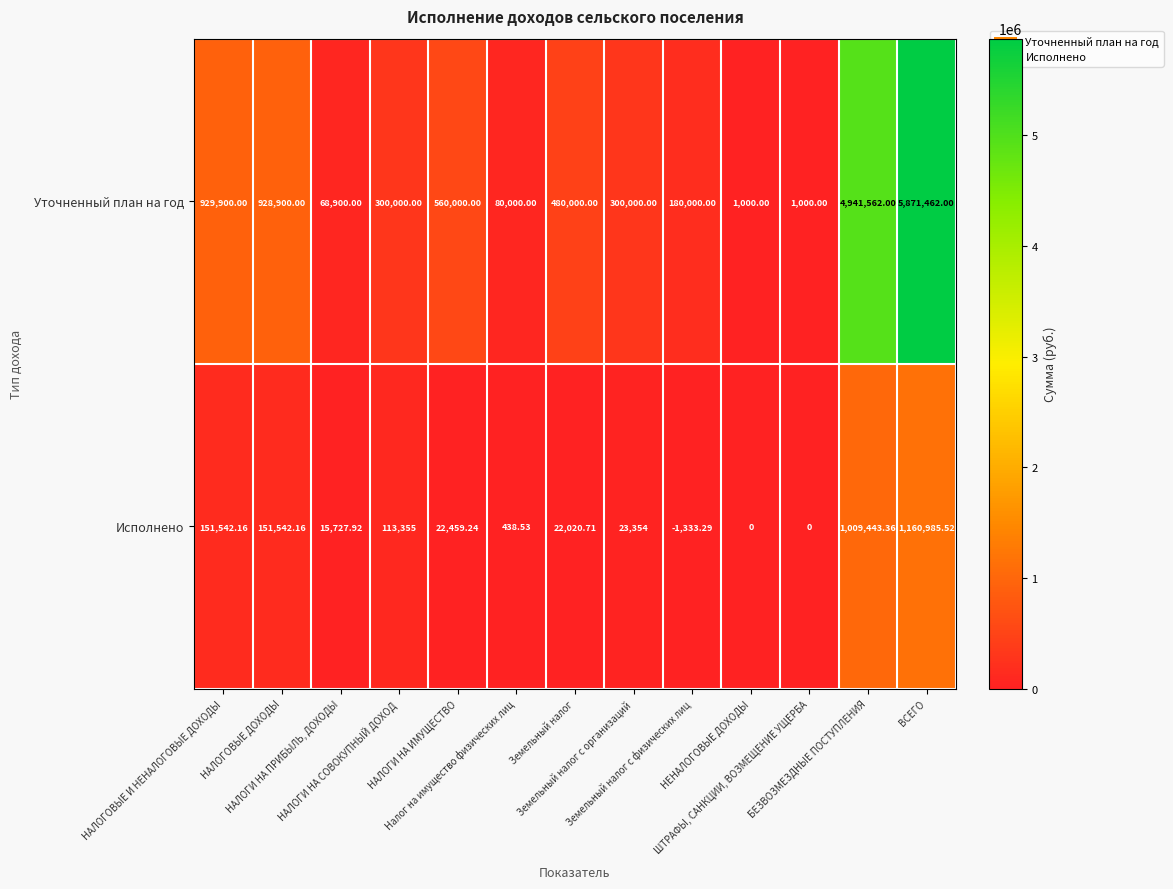

Rank the series by their maximum value, from highest to lowest.

Уточненный план на год, Исполнено